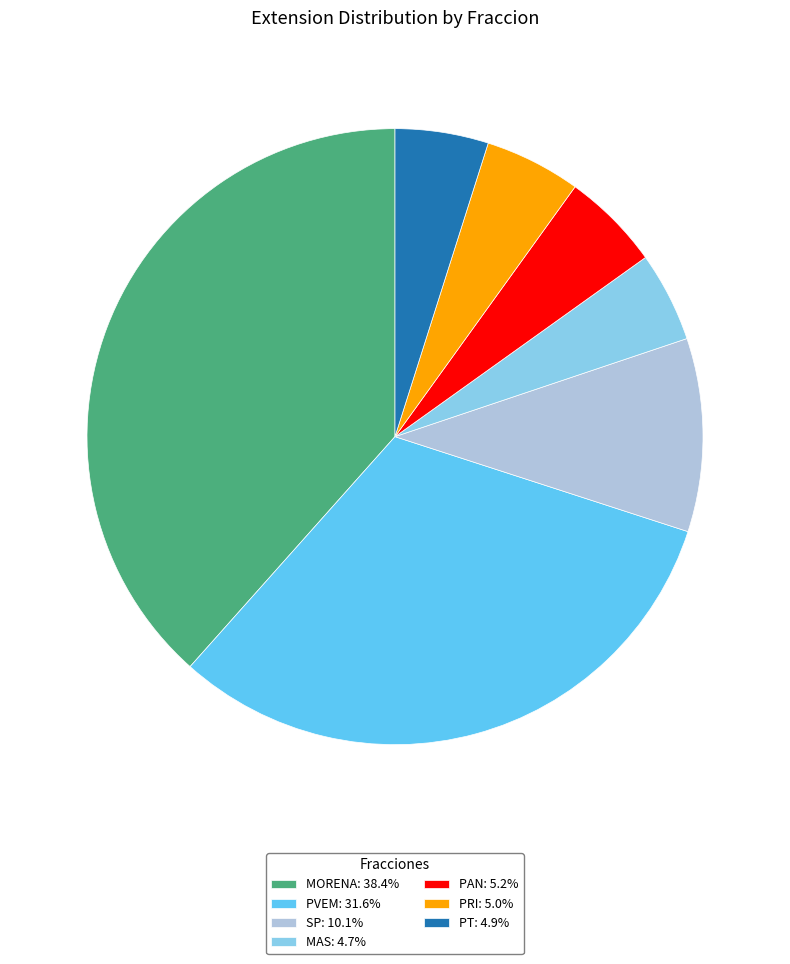

How many slices are in this pie chart?

7